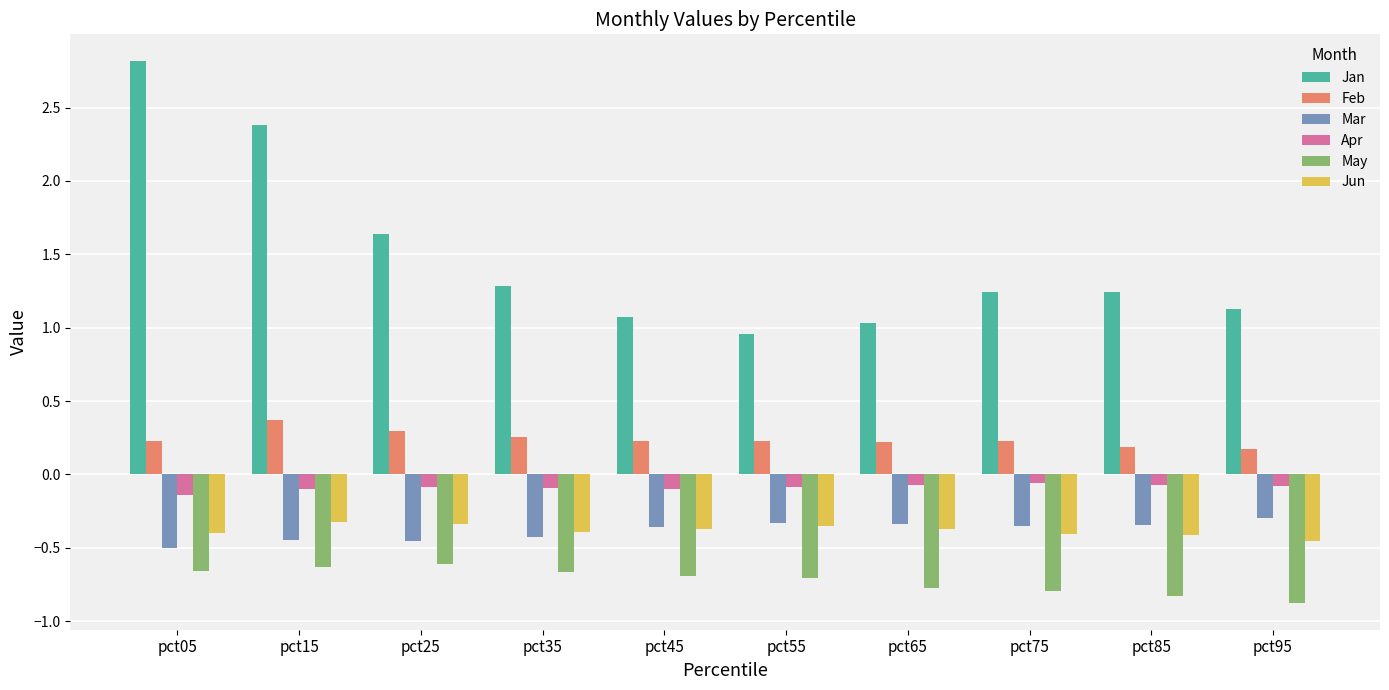

Which series changed the most between pct35 and pct95?

May